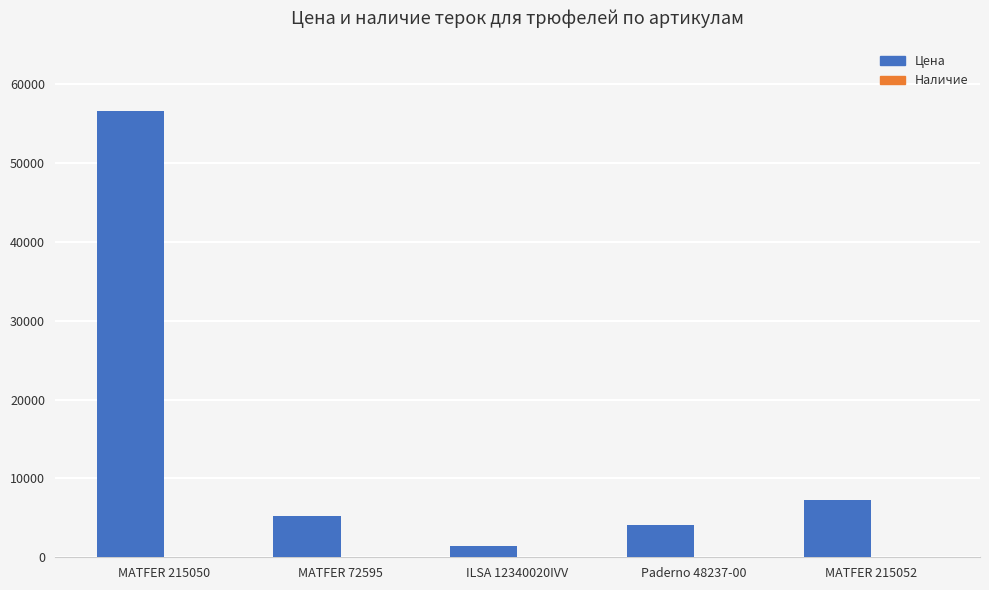

What is the sum of the Цена values at MATFER 215050 and MATFER 215052?

63911